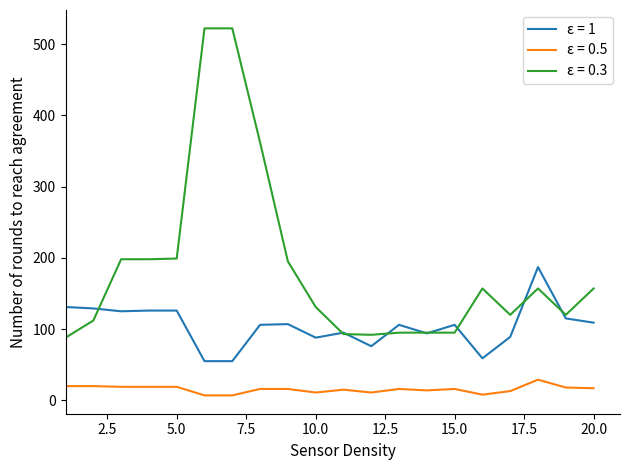

List the series in order of their overall mean, lowest first.

ε = 0.5, ε = 1, ε = 0.3